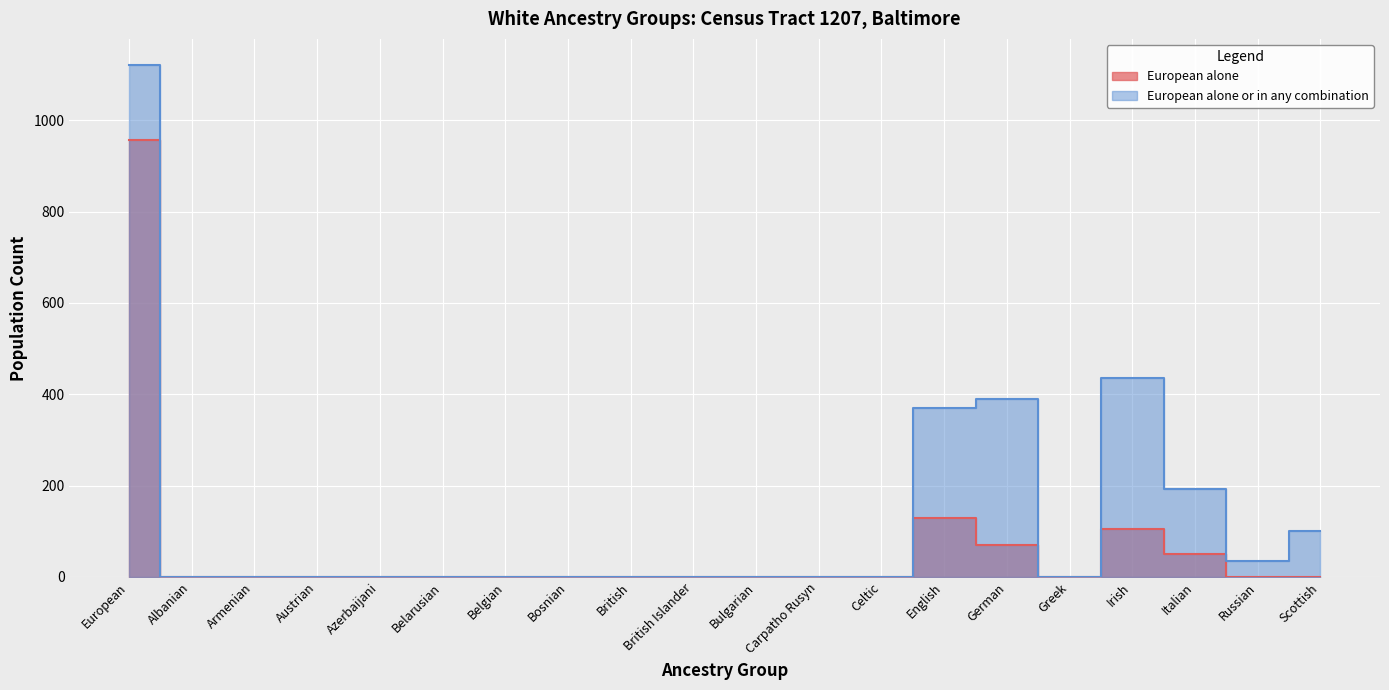

True or false: European alone or in any combination and European alone cross at least once.

False